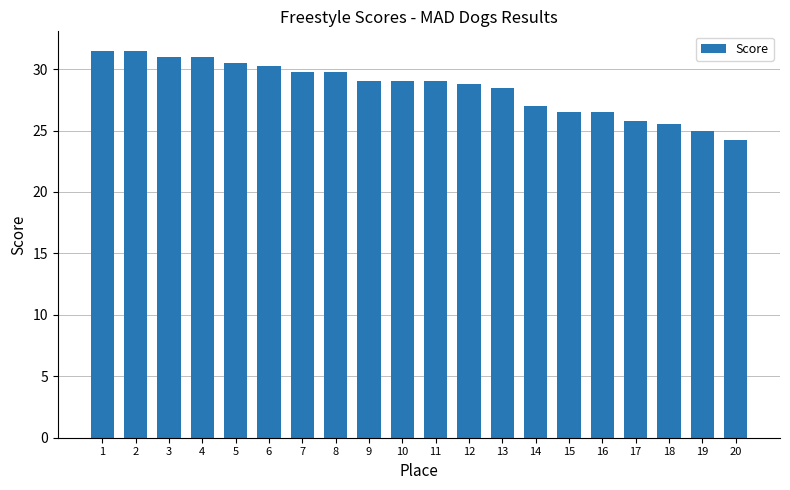

What is the greatest value displayed?

31.5